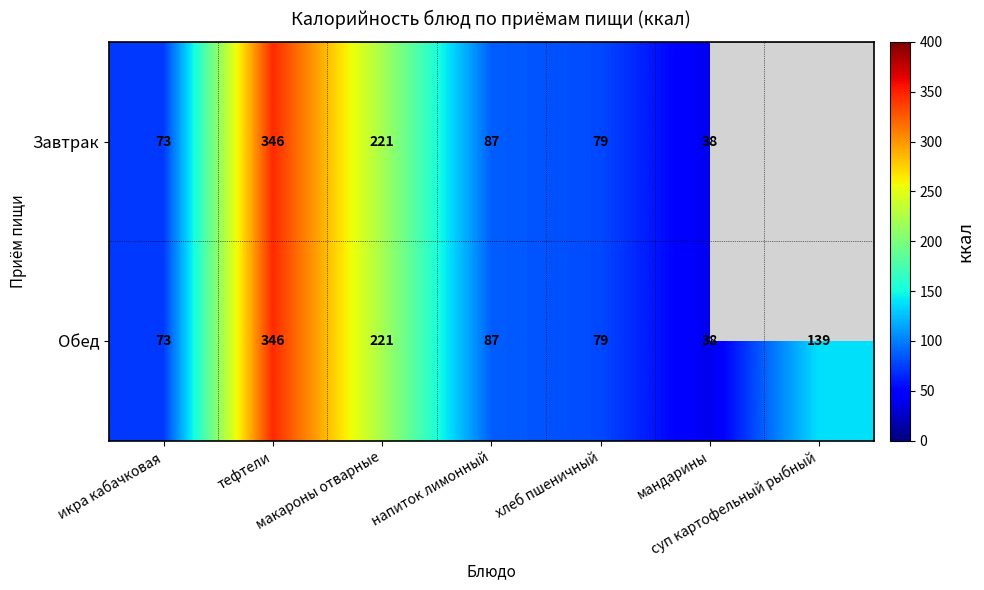

Read the Завтрак value at мандарины, to the nearest 5.

40